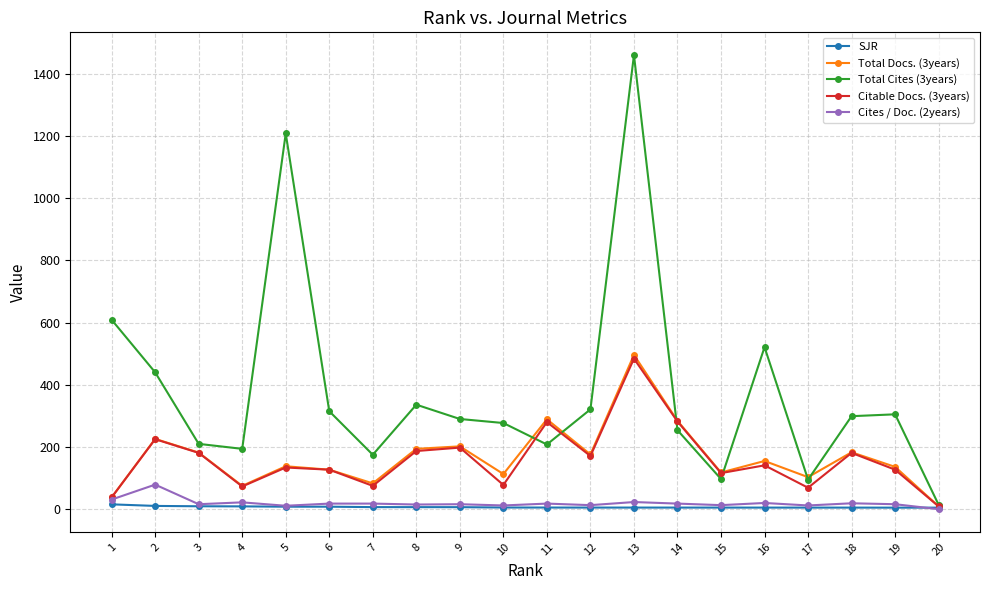

How many data points in Total Cites (3years) are less than 299?

10